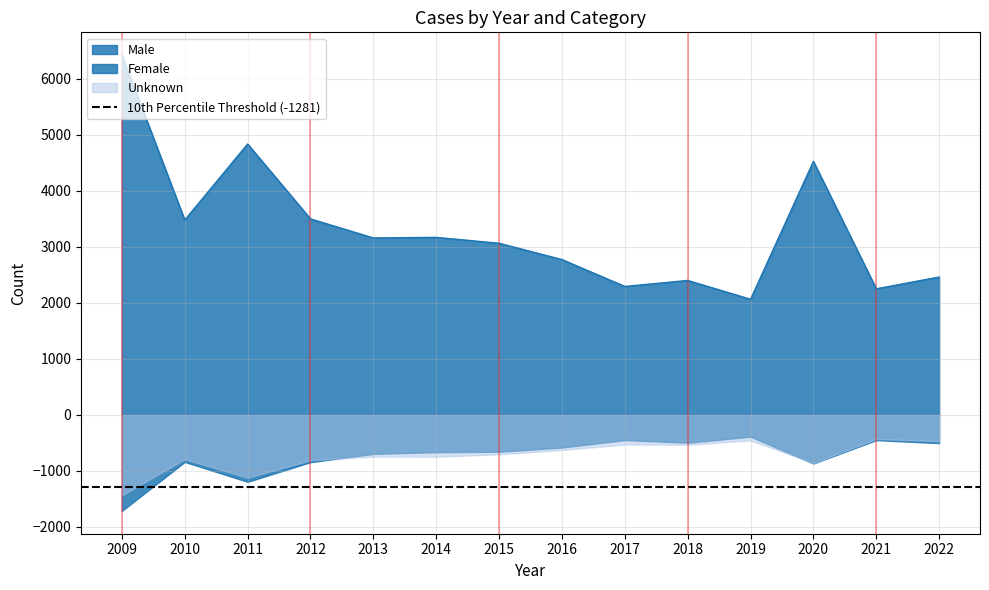

What are all the series names shown in the legend?

Male, Female, Unknown